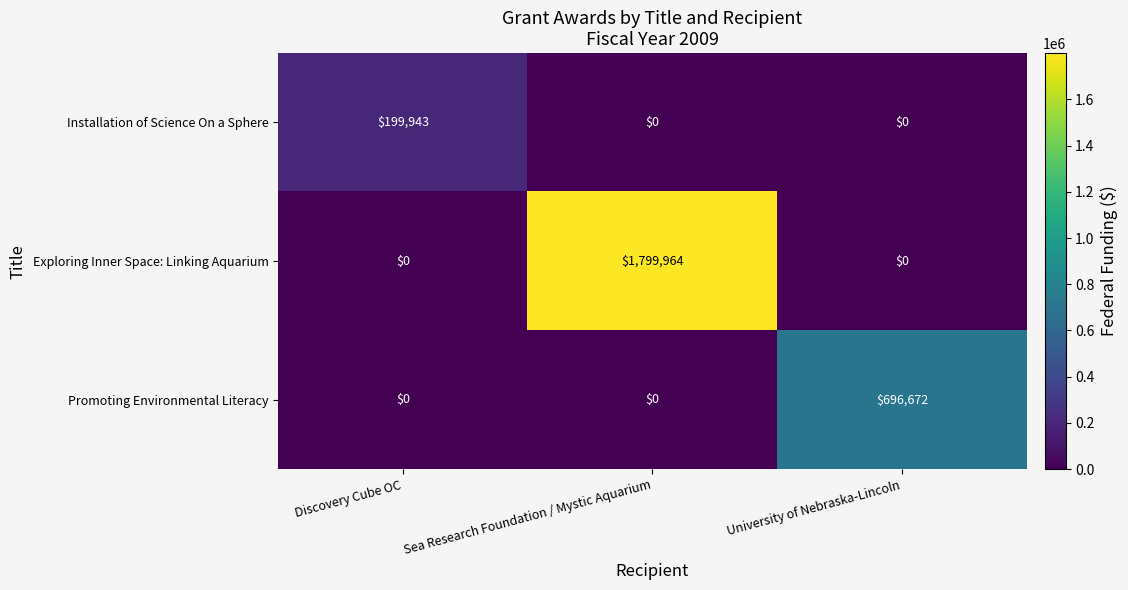

Reading left to right, what are all the values shown in this chart?

Installation of Science On a Sphere: 199943	0	0
Exploring Inner Space: Linking Aquarium: 0	1799964	0
Promoting Environmental Literacy: 0	0	696672